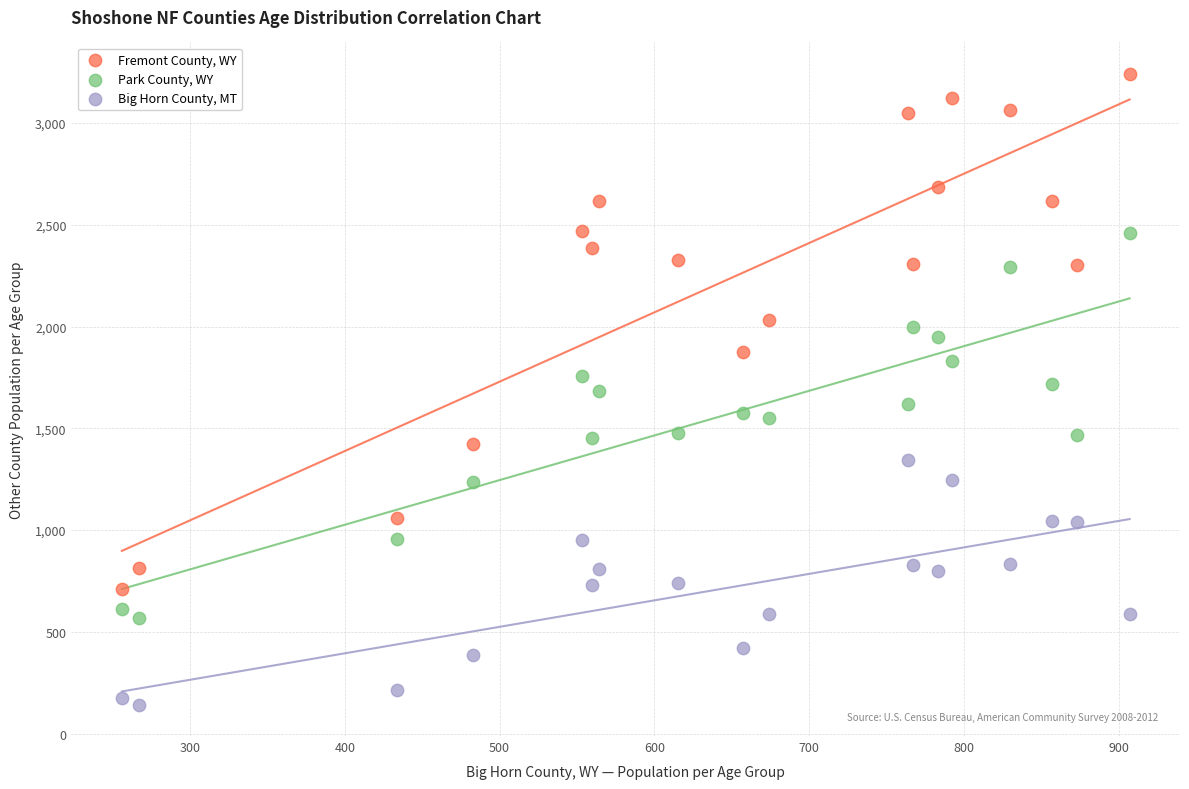

Which series has the largest Y range (max minus min)?

Fremont County, WY